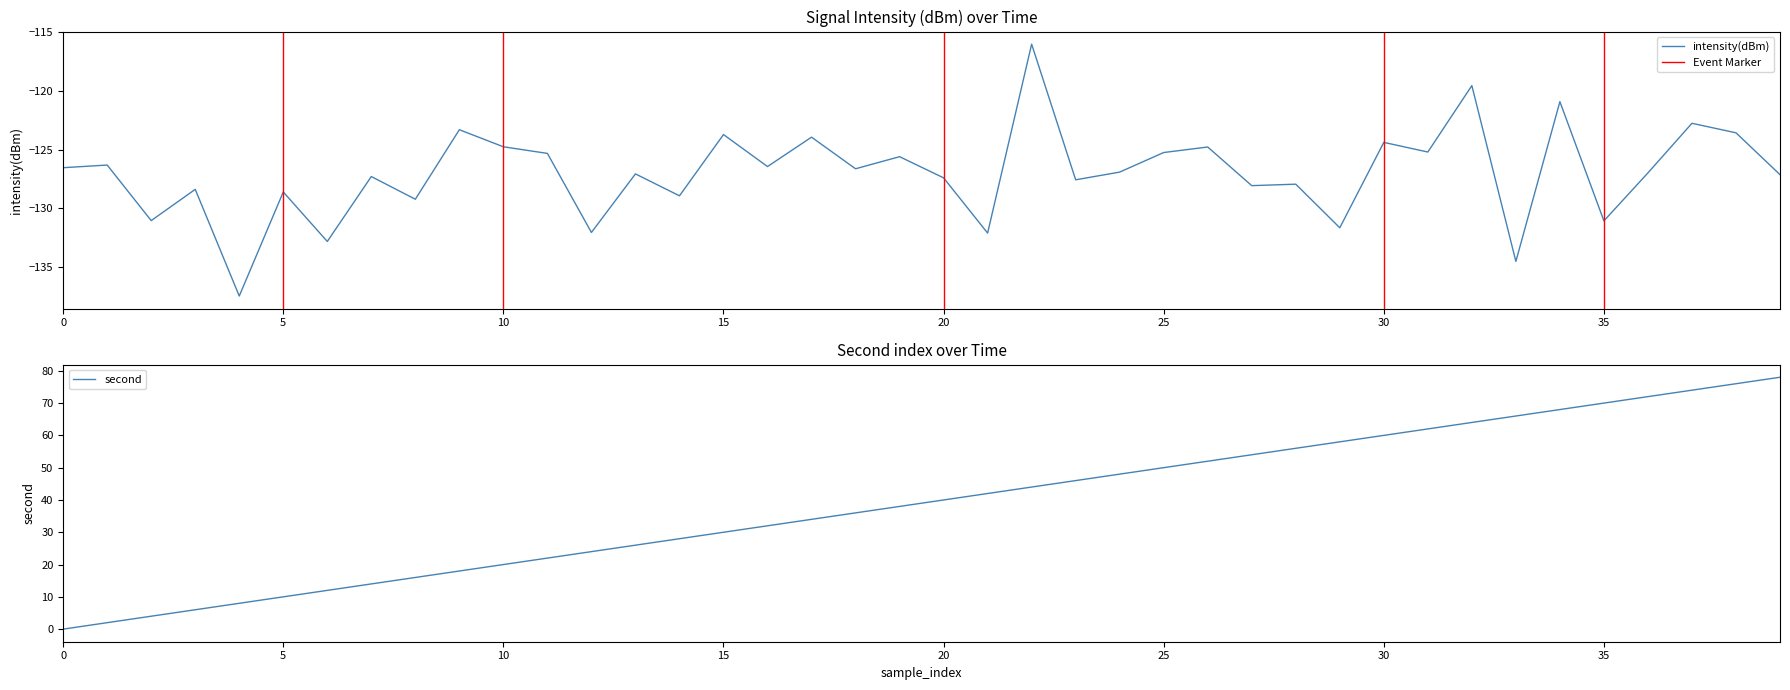

What is the minimum value shown in the chart?

-137.5